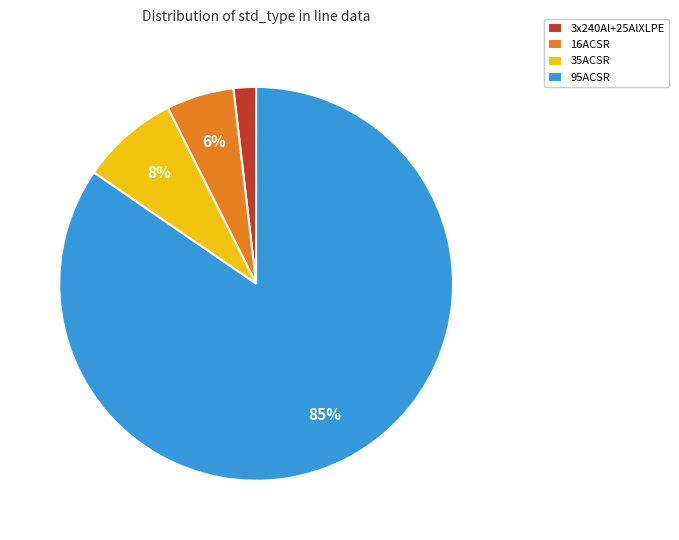

What is the largest slice in the pie chart?

95ACSR